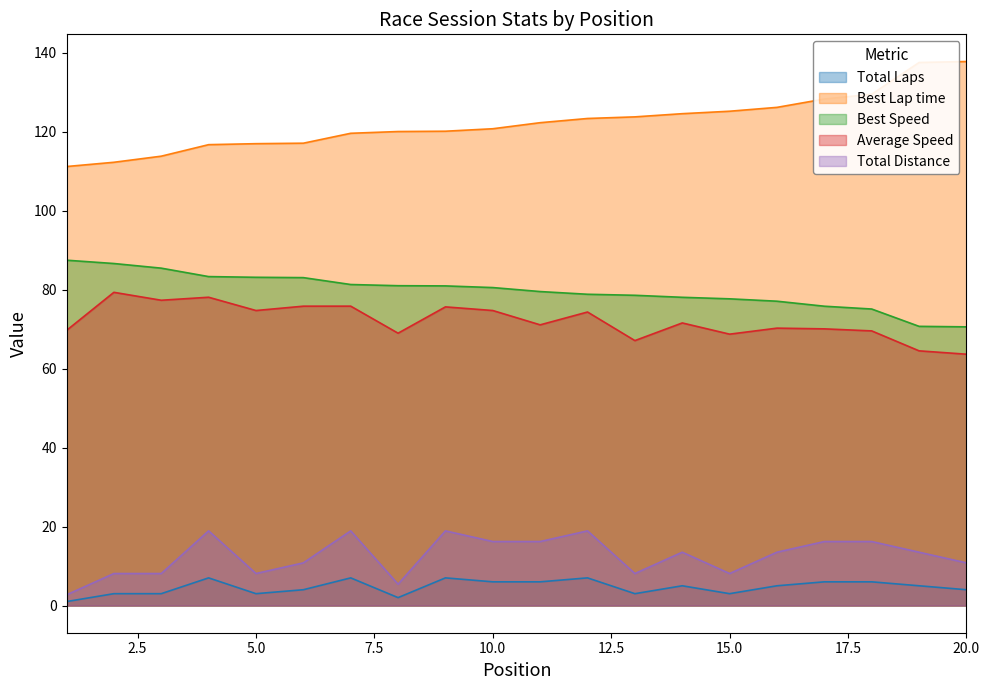

At 20.0, list the series in order from largest to smallest.

Best Lap time, Best Speed, Average Speed, Total Distance, Total Laps